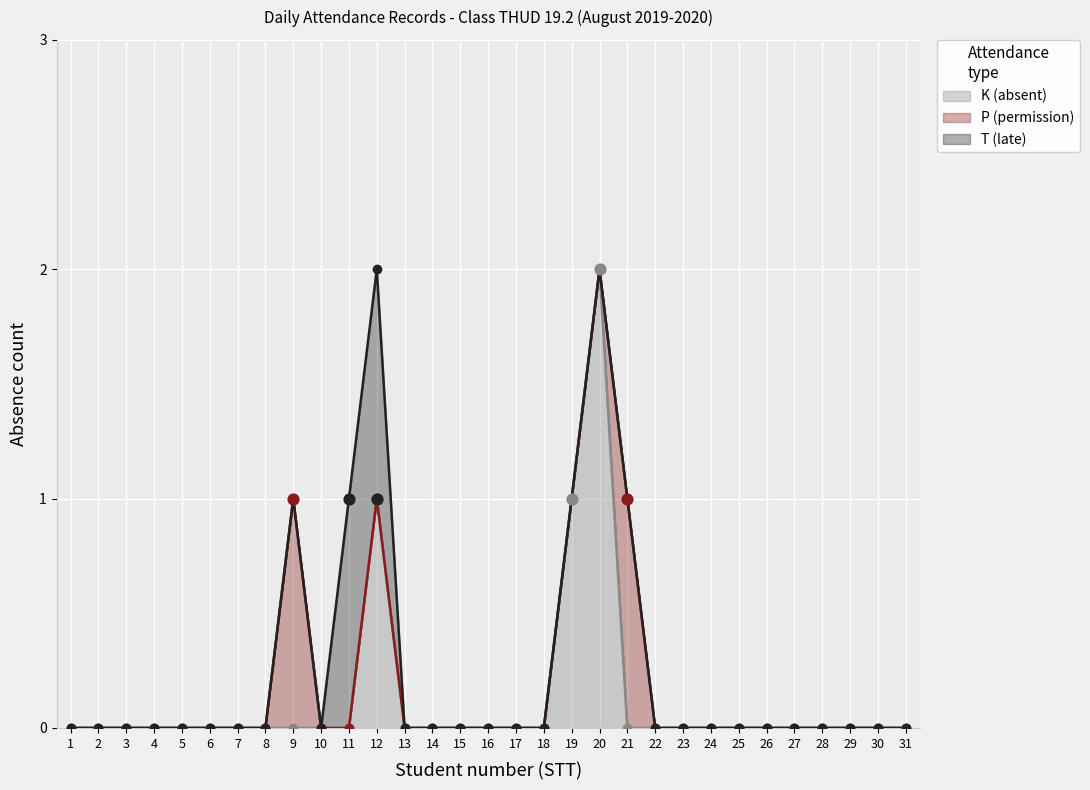

Which series has the largest total across all categories?

K (absent)